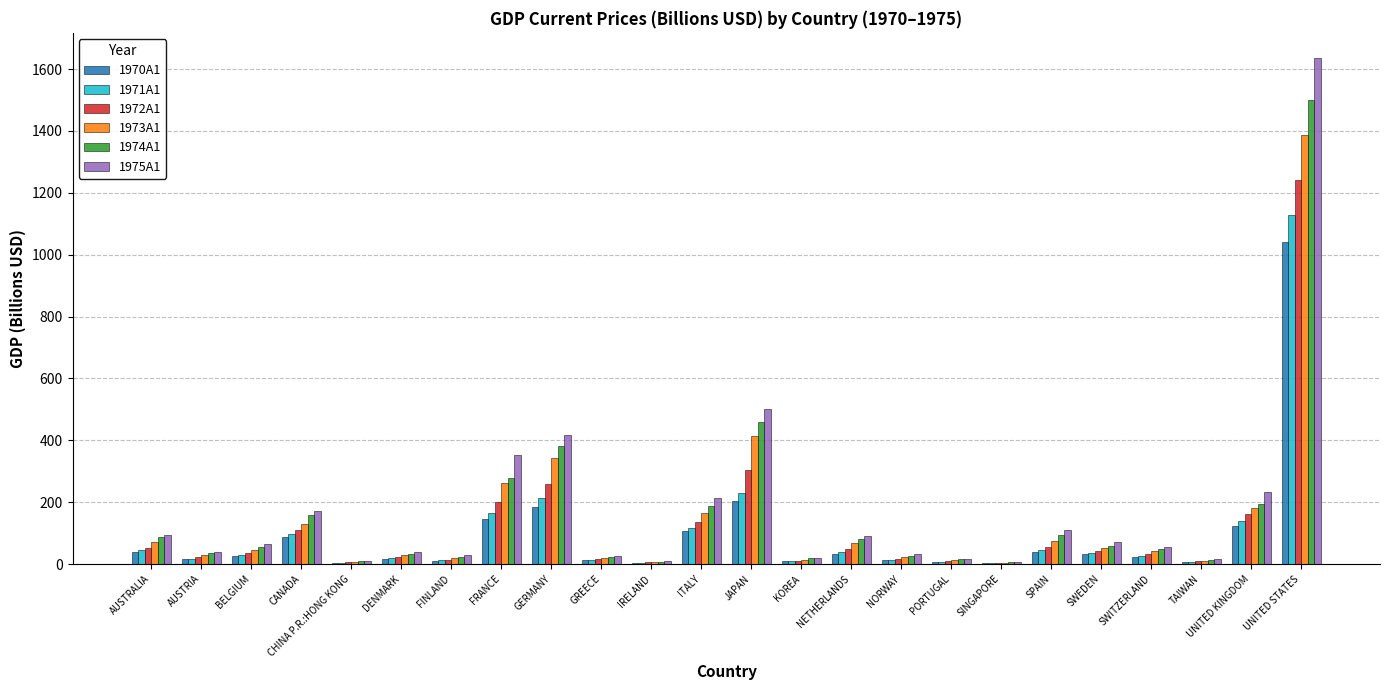

At which label does 1970A1 reach its peak?

UNITED STATES